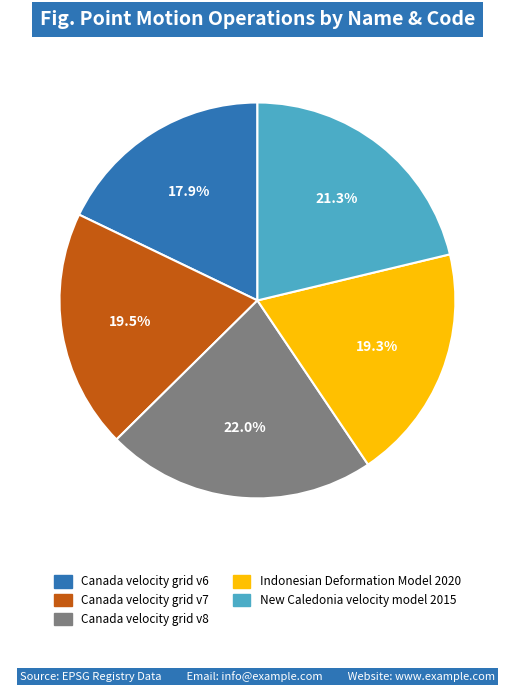

To the nearest percent, what percentage of the pie is Canada velocity grid v8?

22%